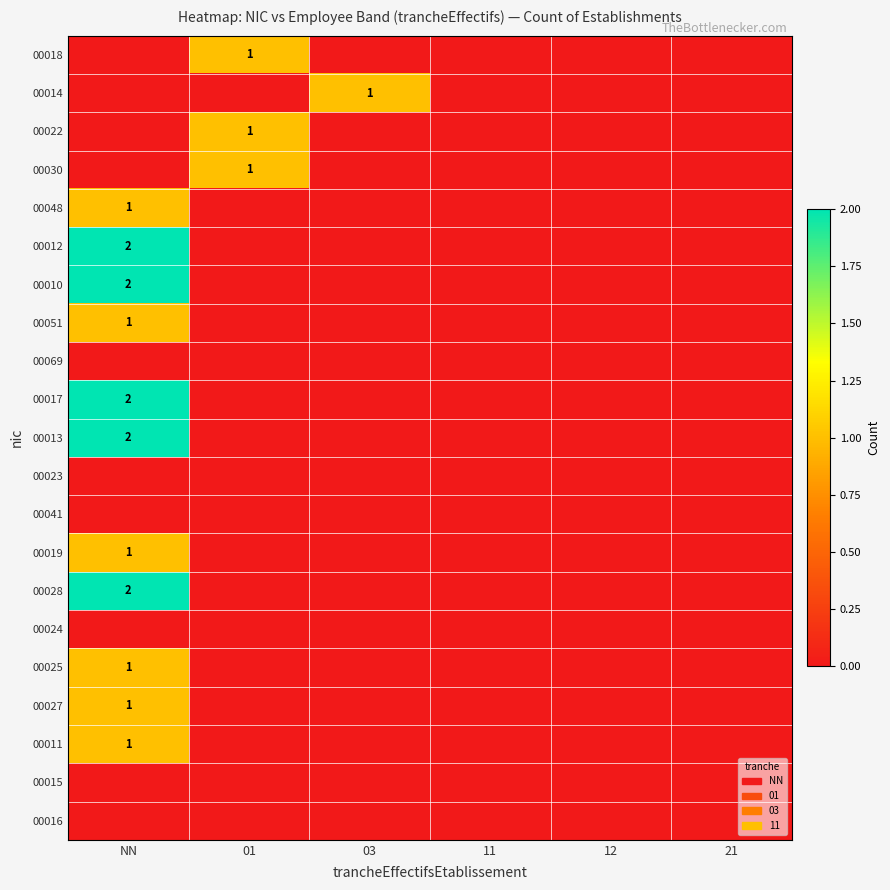

True or false: 00016 has a value of 0 at NN.

True